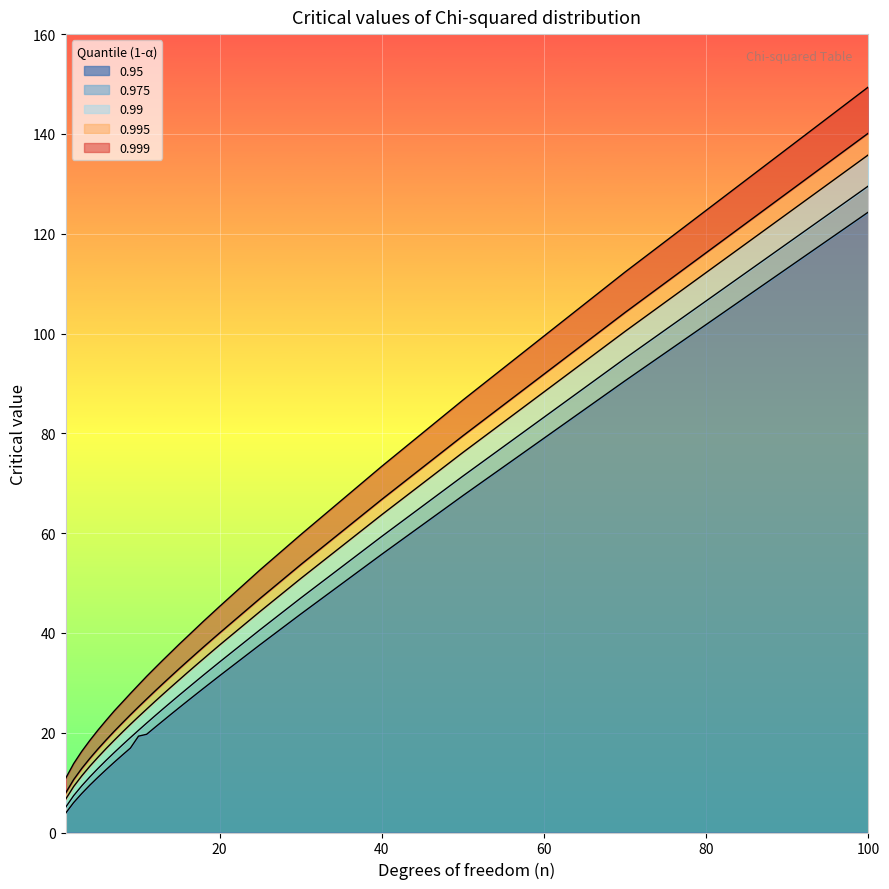

What are all the series names shown in the legend?

0.95, 0.975, 0.99, 0.995, 0.999